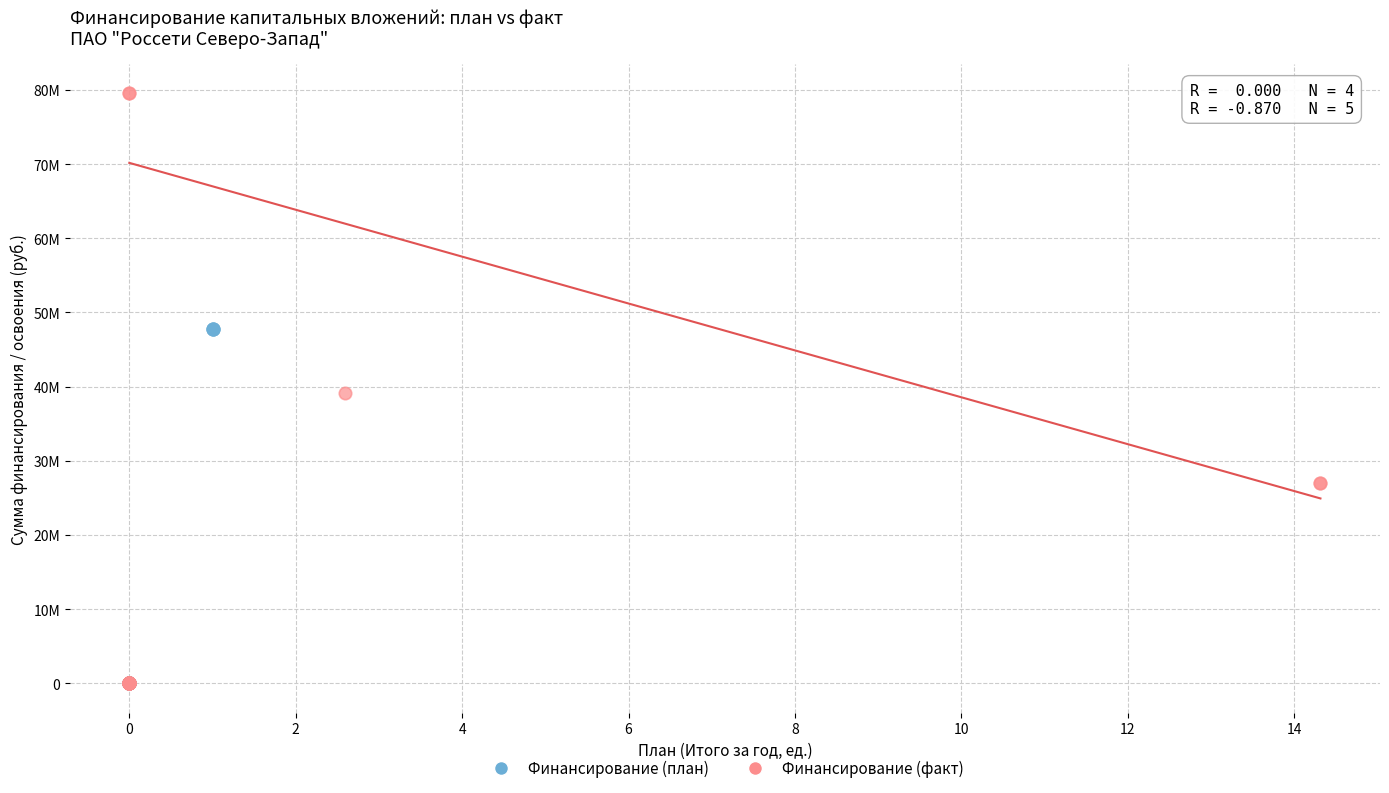

Which series contains the highest Y value?

Финансирование (факт)